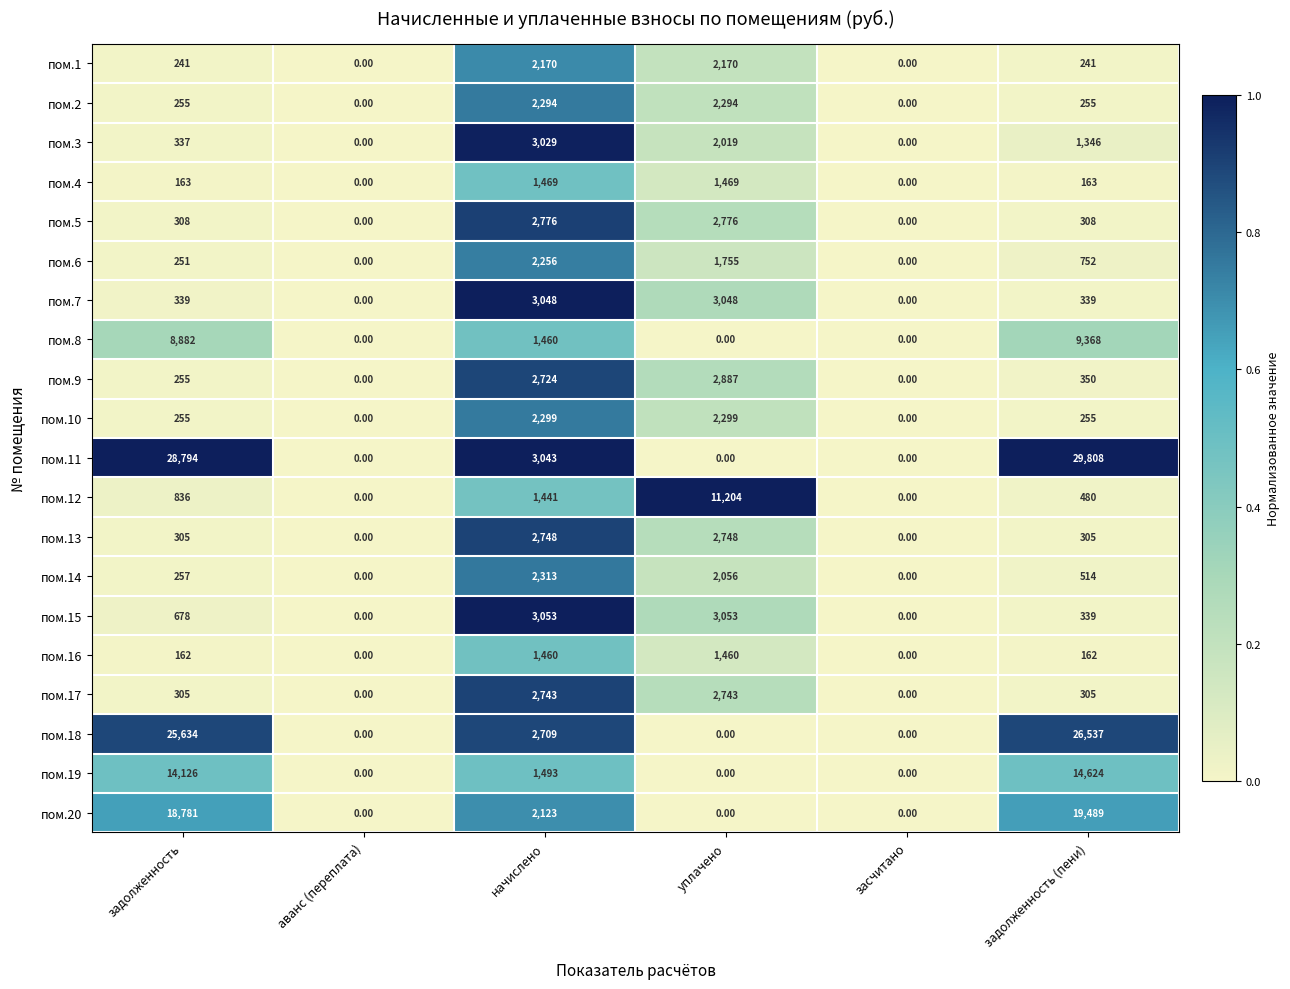

What is the total value across all series at задолженность (пени)?

105940